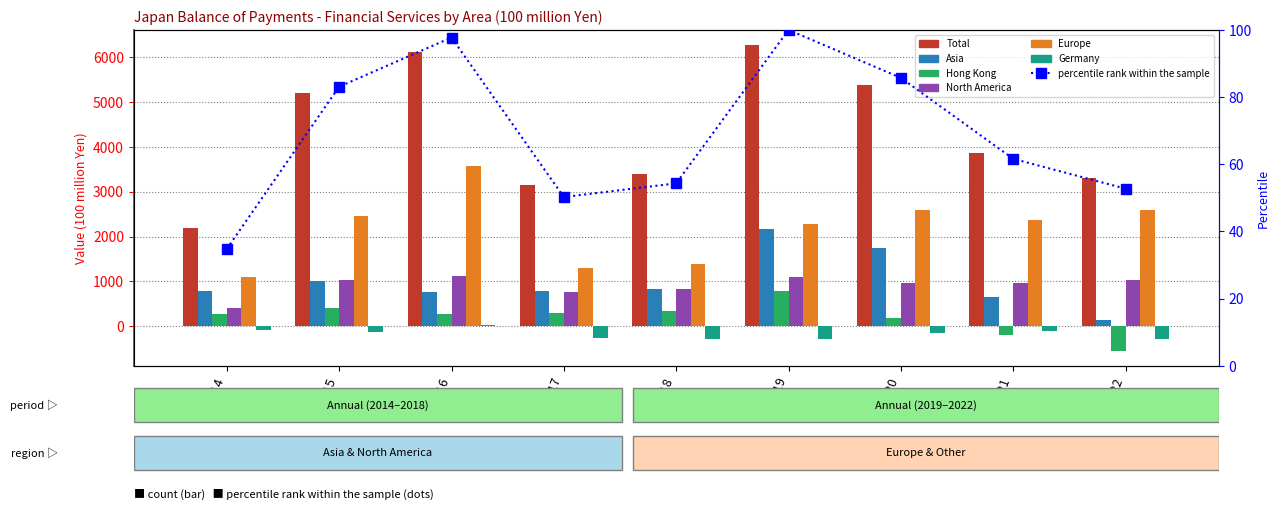

How many categories are shown in the chart?

9